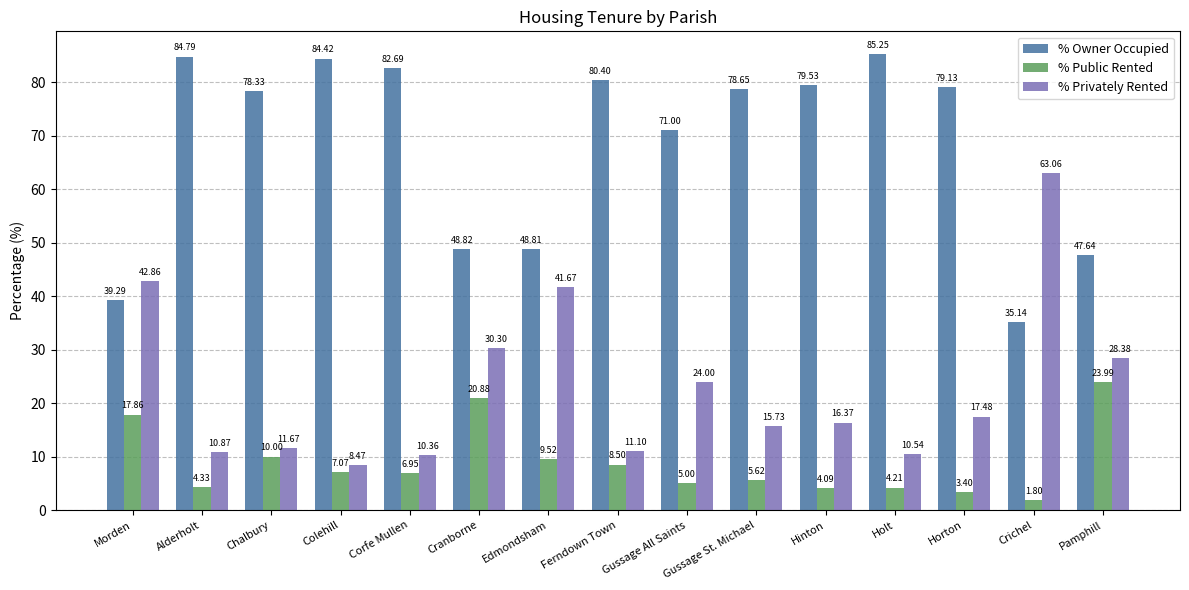

What is the maximum value for % Public Rented?

24.0